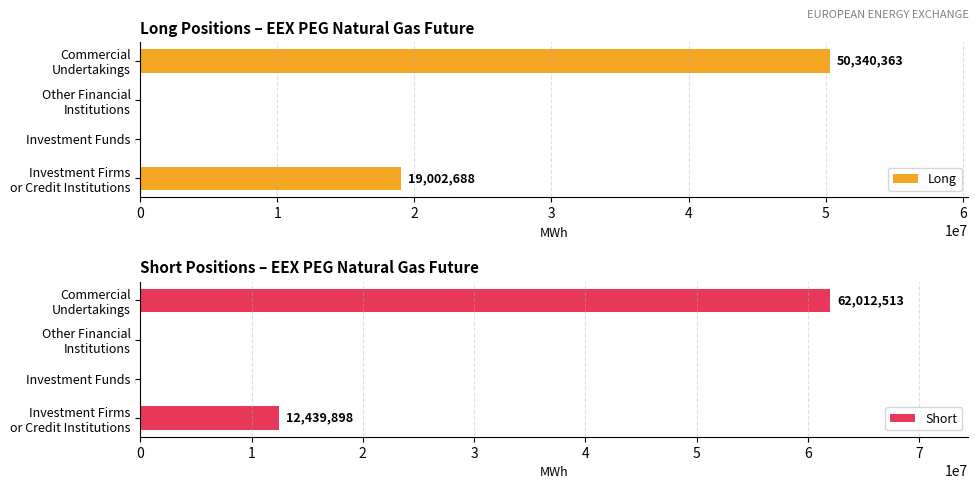

What is the sum of all Long values?

69343051